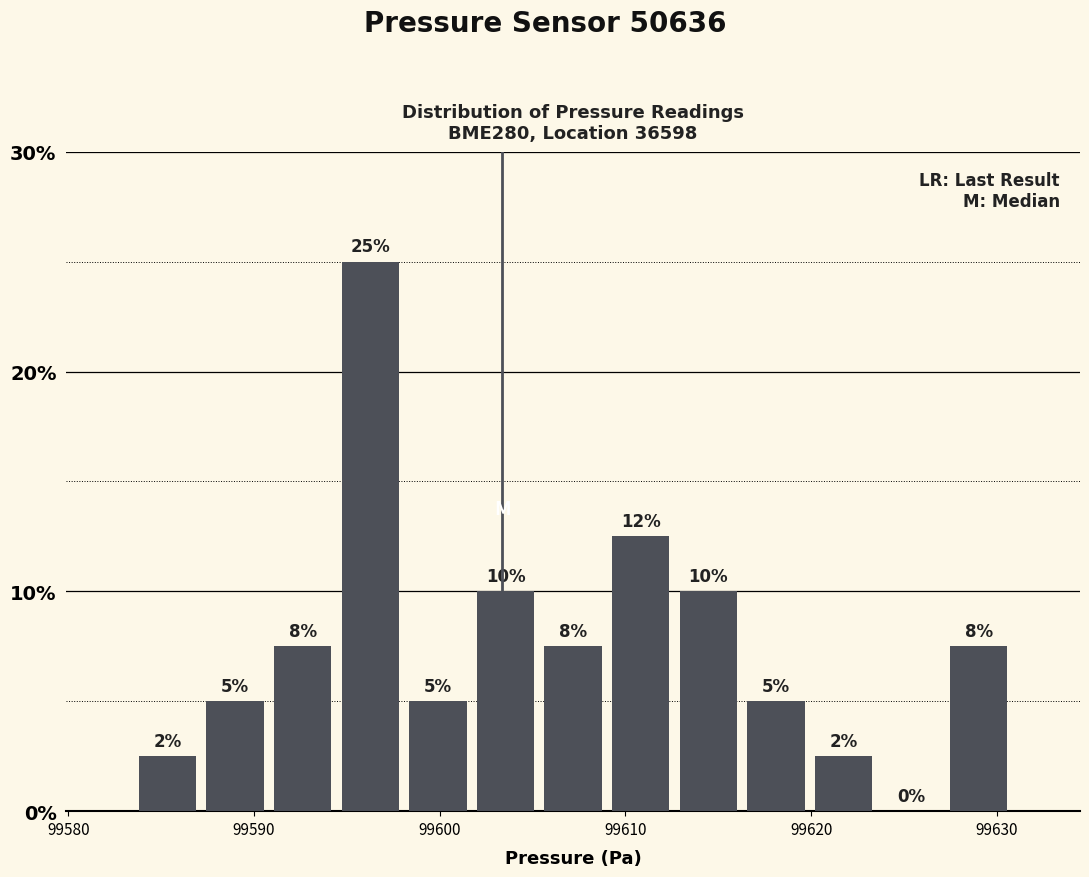

Read against the x-axis, roughly where is the centre of the tallest bar?

99596